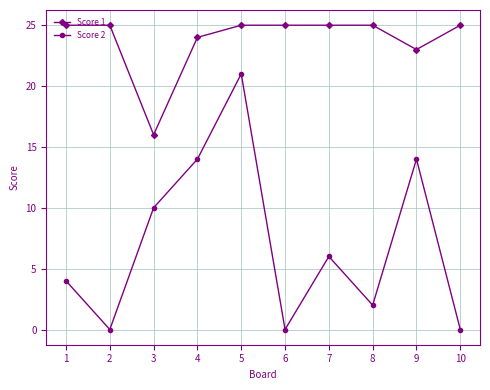

The Score 1 series shows 25 at 1. True or false?

True